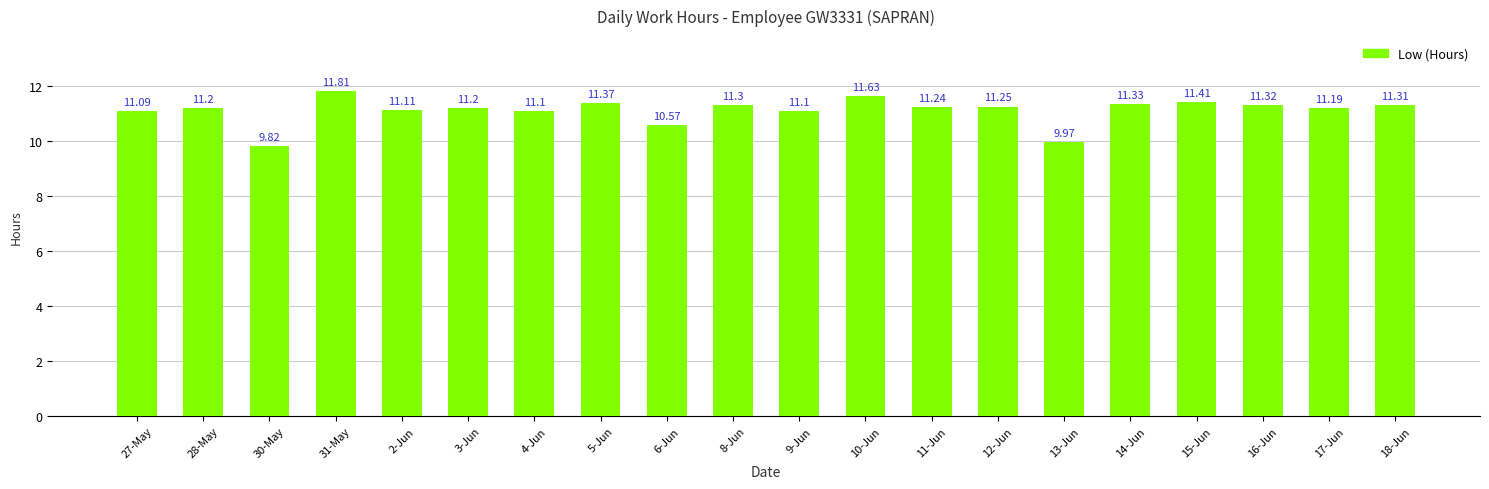

What is the difference between the second highest and minimum values?

1.8